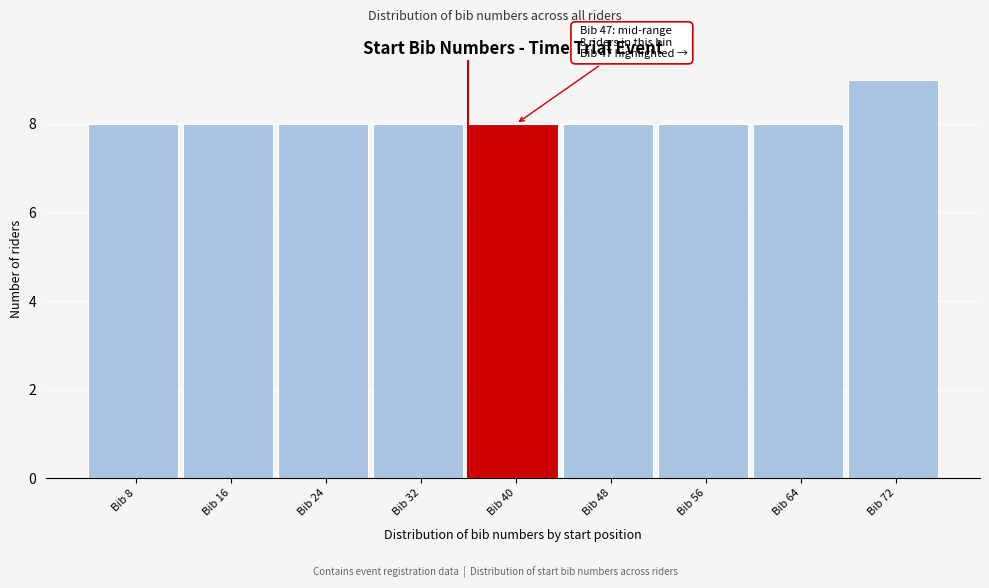

Reading left to right, transcribe all the data shown in this chart.

8	8	8	8	8	8	8	8	9